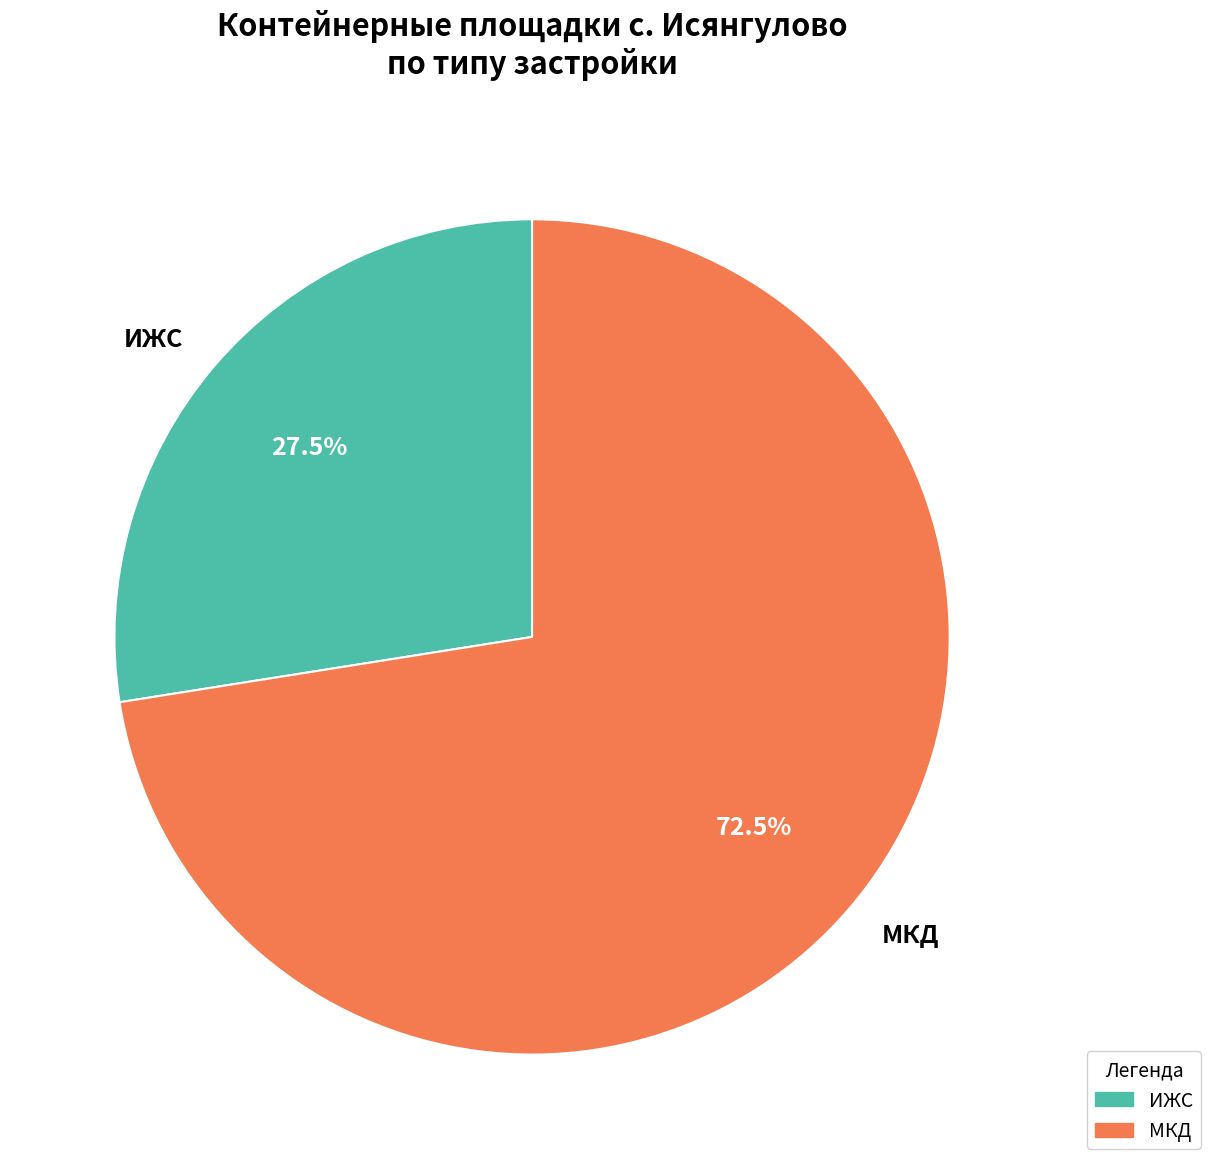

Rank the categories by value from highest to lowest.

МКД, ИЖС